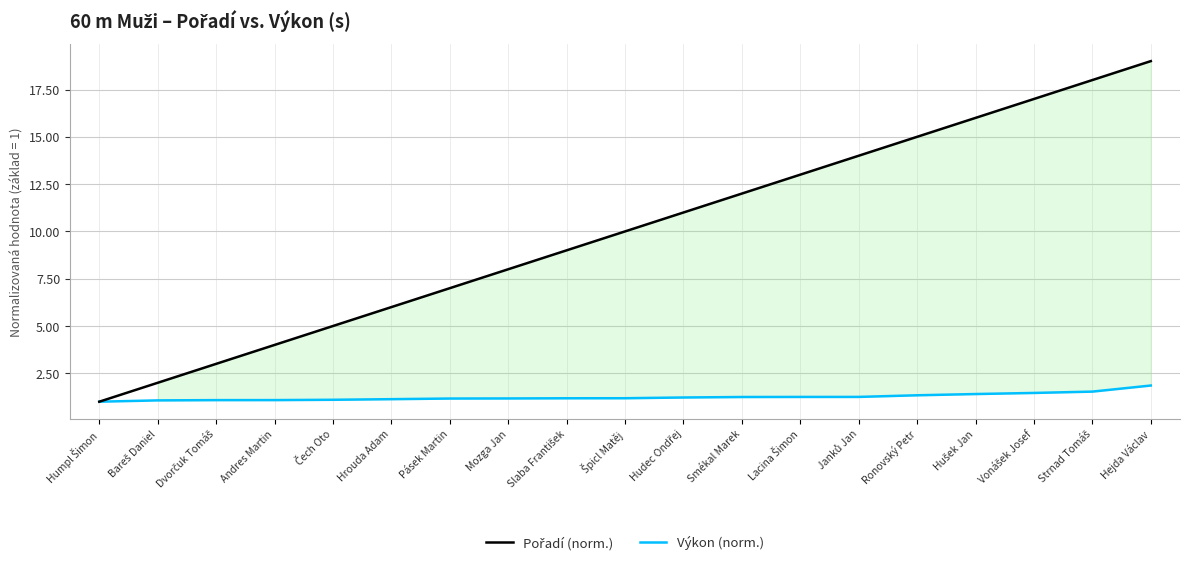

The Pořadí (norm.) series shows 9.5 at Ronovský Petr. True or false?

False